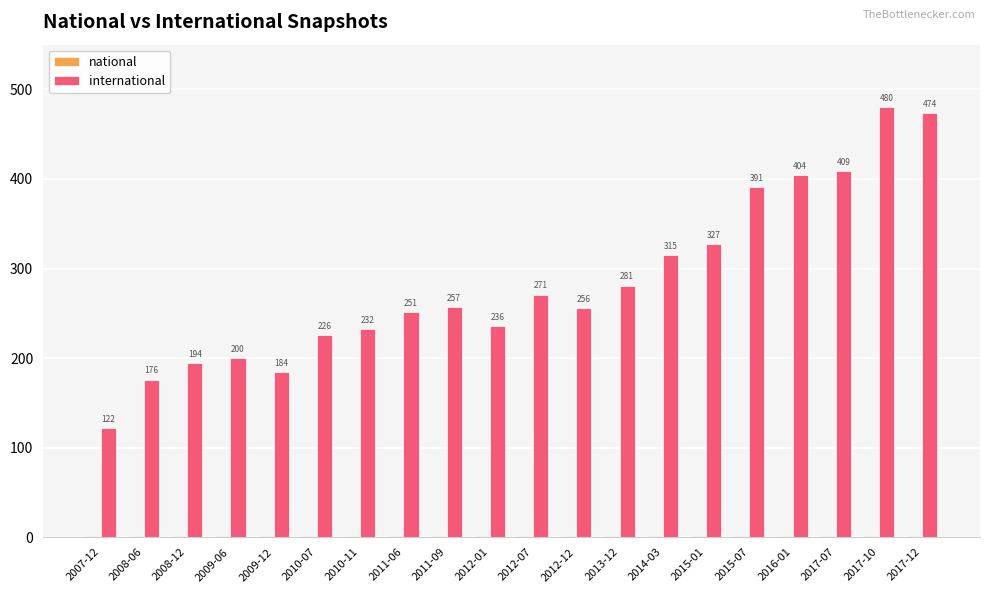

What is the total value across all series at 2016-01?

405